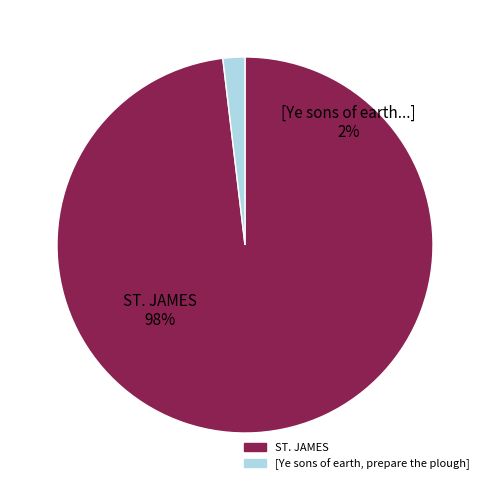

Does ST. JAMES represent more than half of the total?

Yes